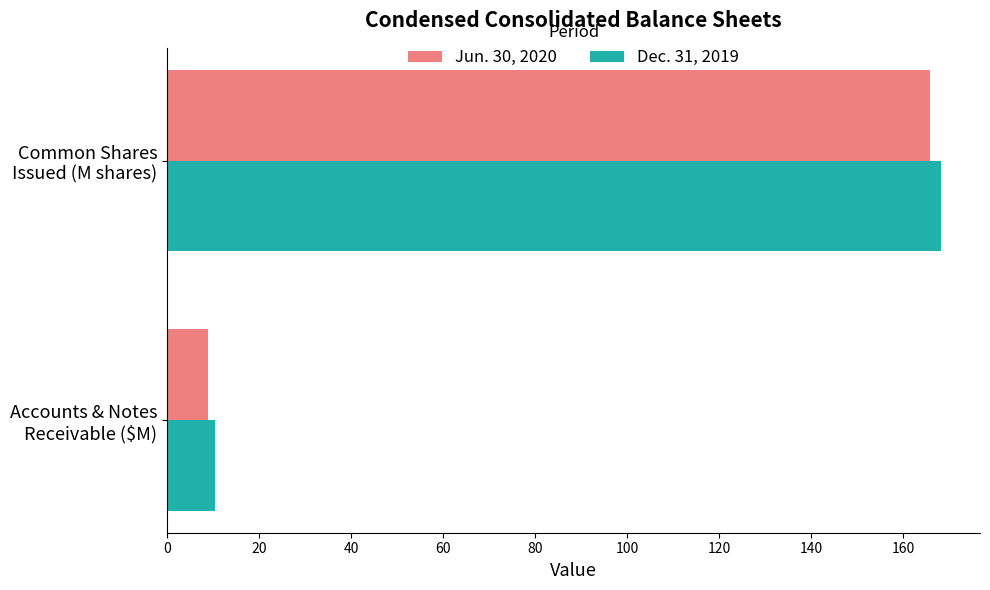

Rank the series by their average value, from highest to lowest.

Dec. 31, 2019, Jun. 30, 2020